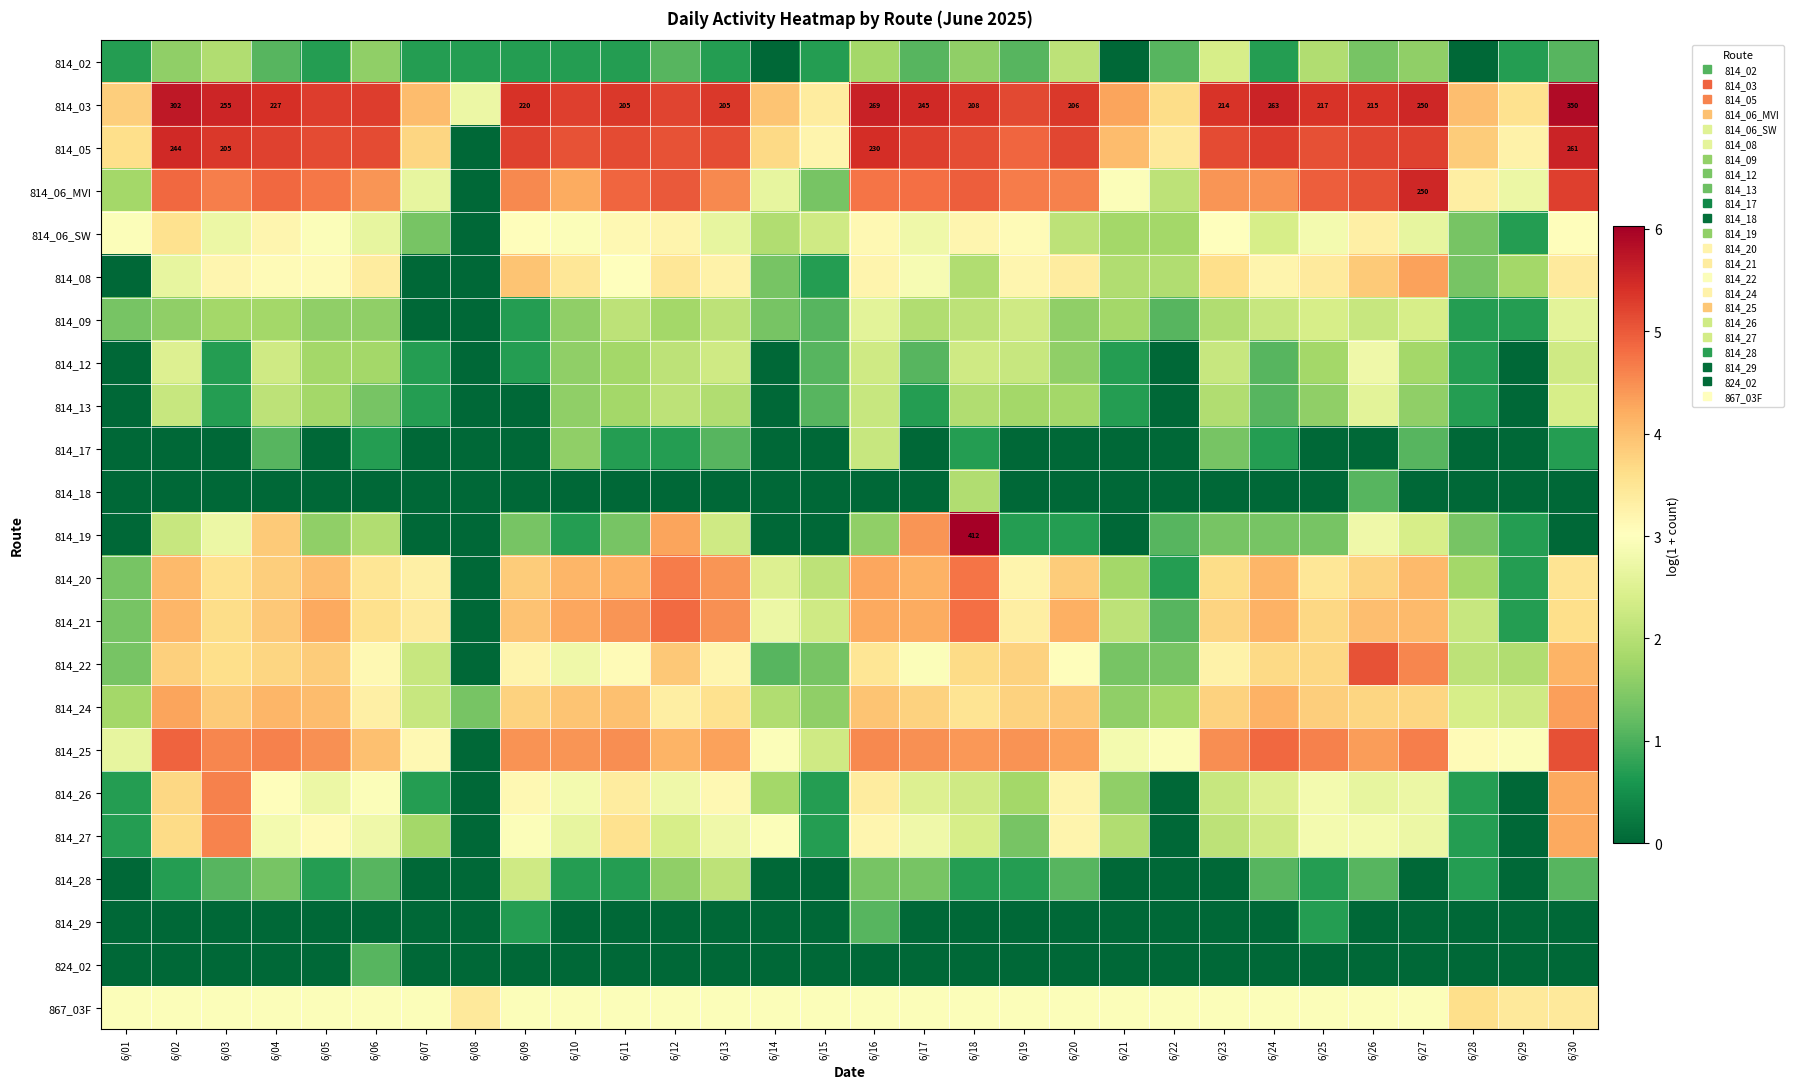

True or false: 814_28 has a value of 1.1 at 6/07.

False